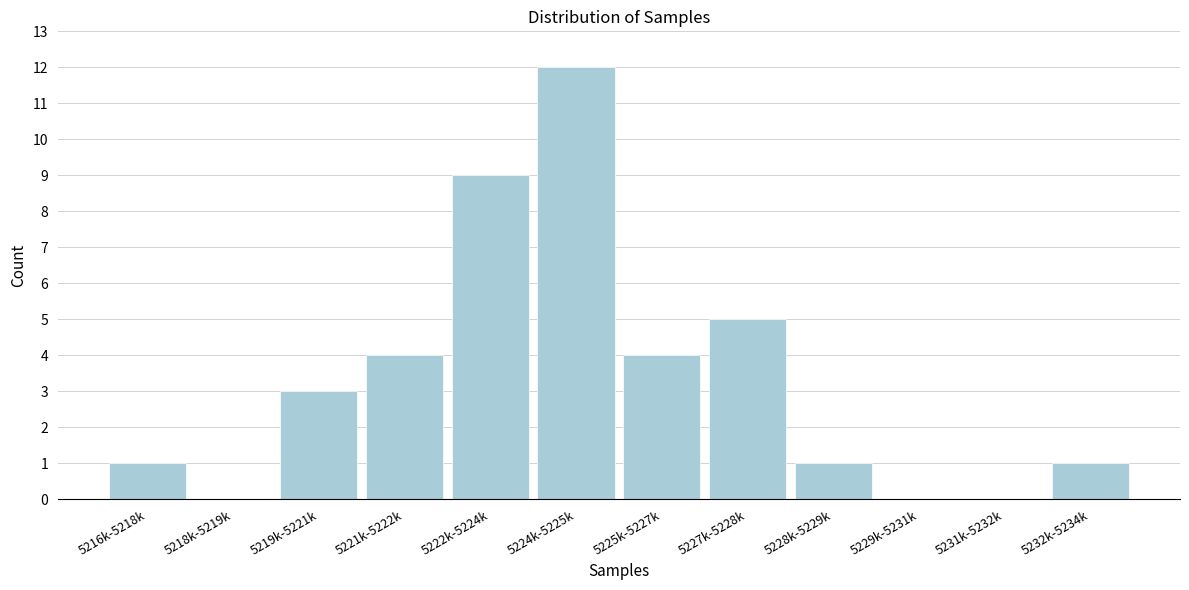

Reading left to right, extract all data points from this chart.

5216k-5218k=1	5218k-5219k=0	5219k-5221k=3	5221k-5222k=4	5222k-5224k=9	5224k-5225k=12	5225k-5227k=4	5227k-5228k=5	5228k-5229k=1	5229k-5231k=0	5231k-5232k=0	5232k-5234k=1